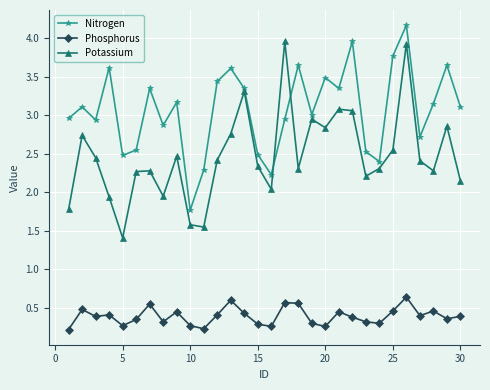

List the series in order of their overall mean, highest first.

Nitrogen, Potassium, Phosphorus